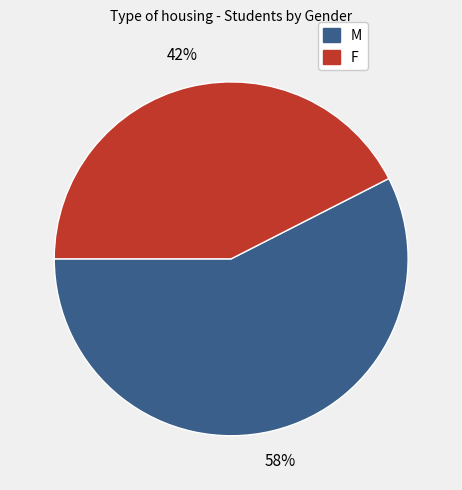

Rank the categories by value from lowest to highest.

F, M